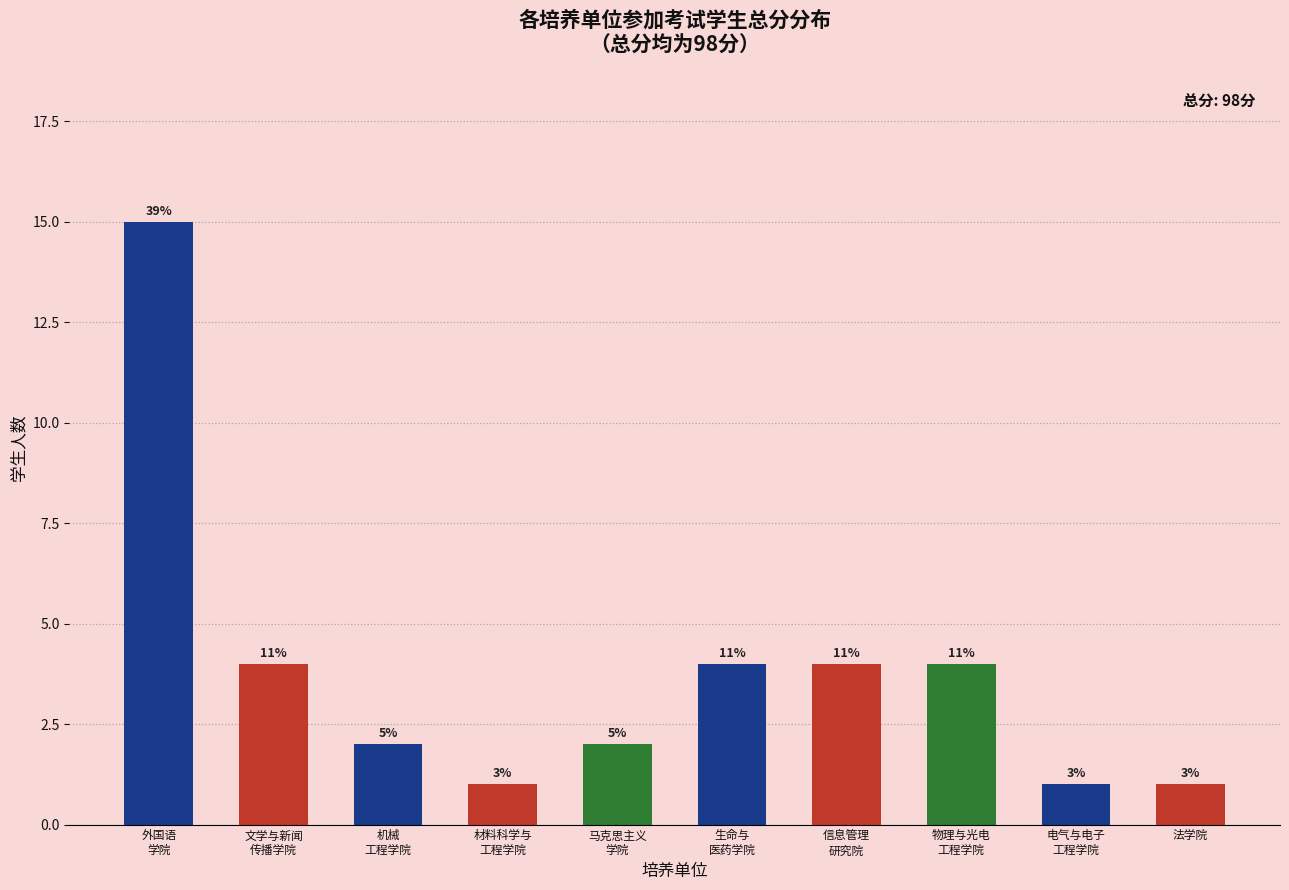

Which category has the highest value across all series?

外国语
学院